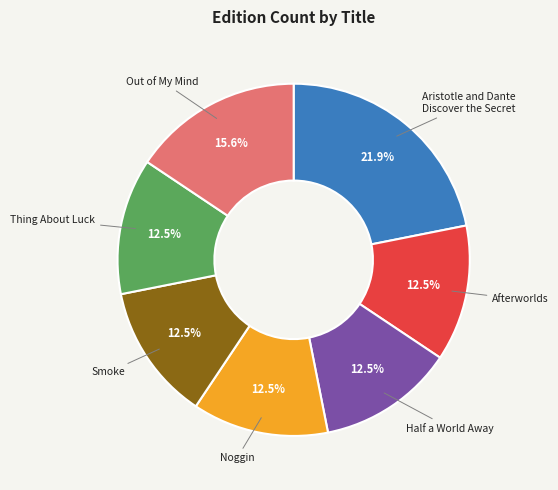

Is there a majority slice in this chart?

No